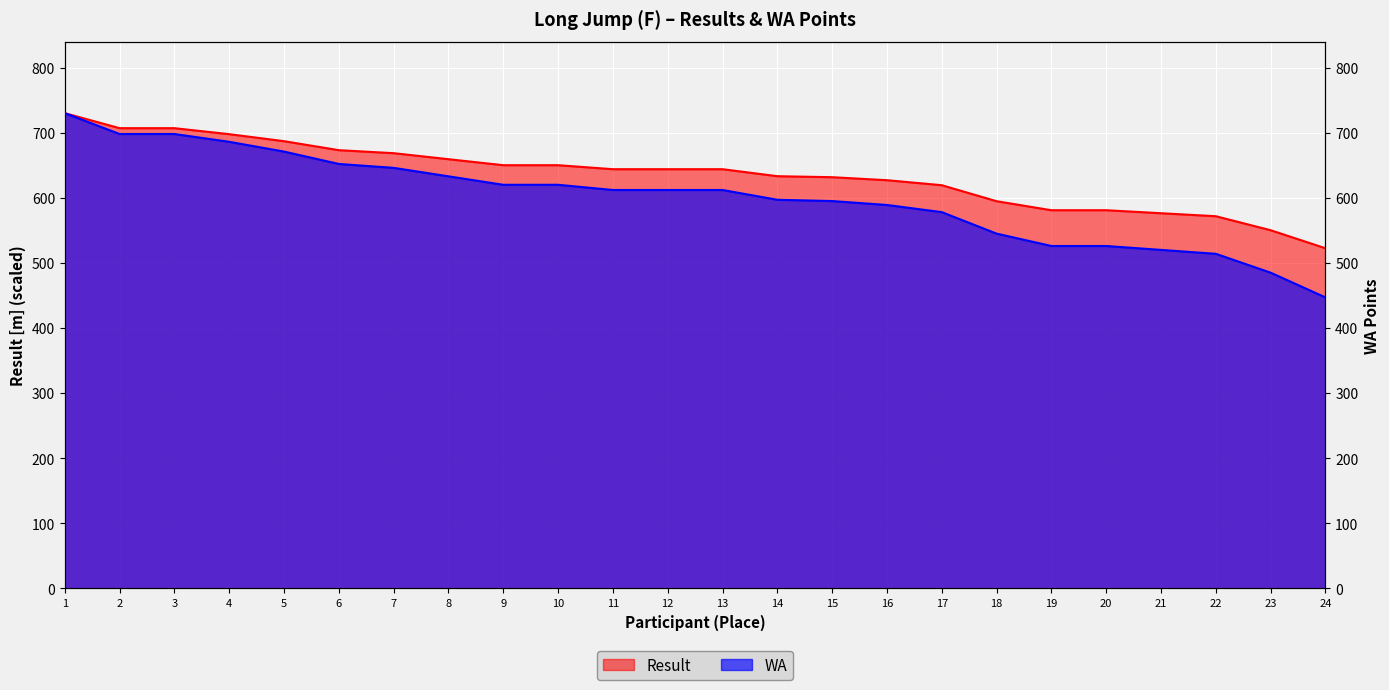

At how many categories does at least one series exceed 592?

18